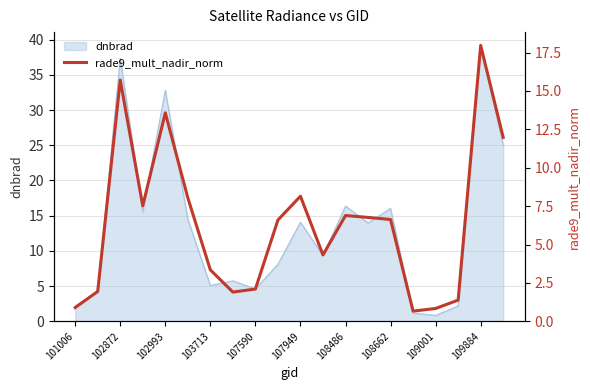

At which label does dnbrad first exceed 13?

102872